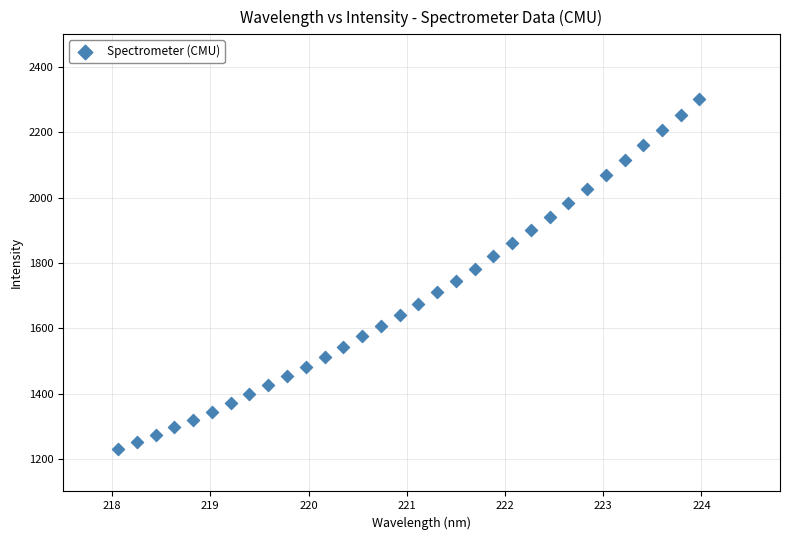

What is the range of Y values (max minus min)?

1073.2